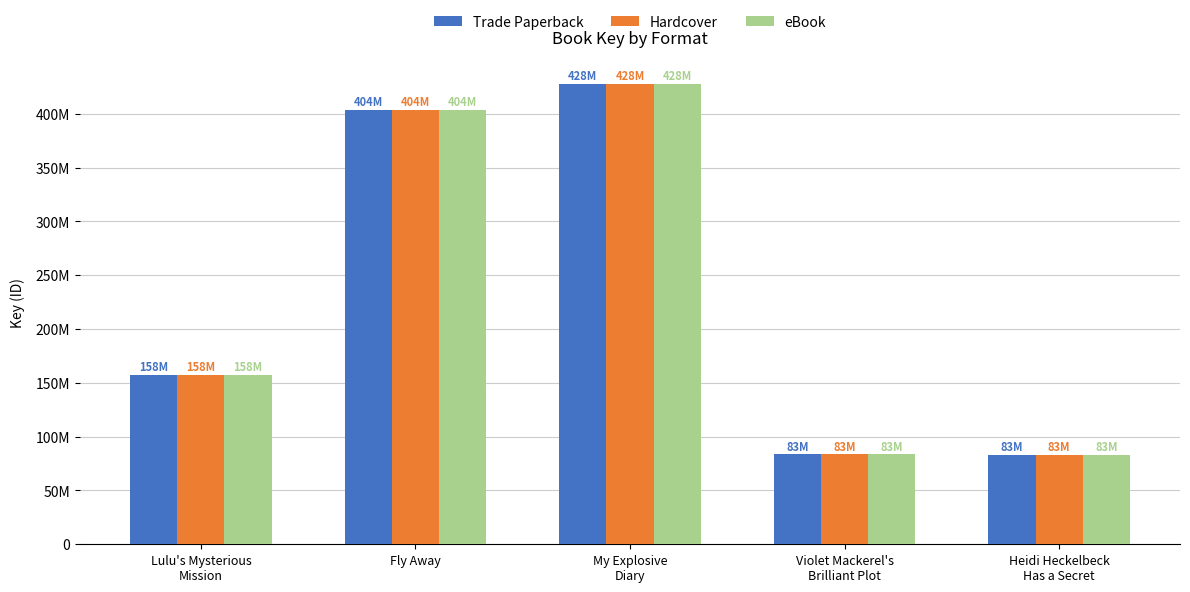

What is the total value across all series at Heidi Heckelbeck
Has a Secret?

250189704